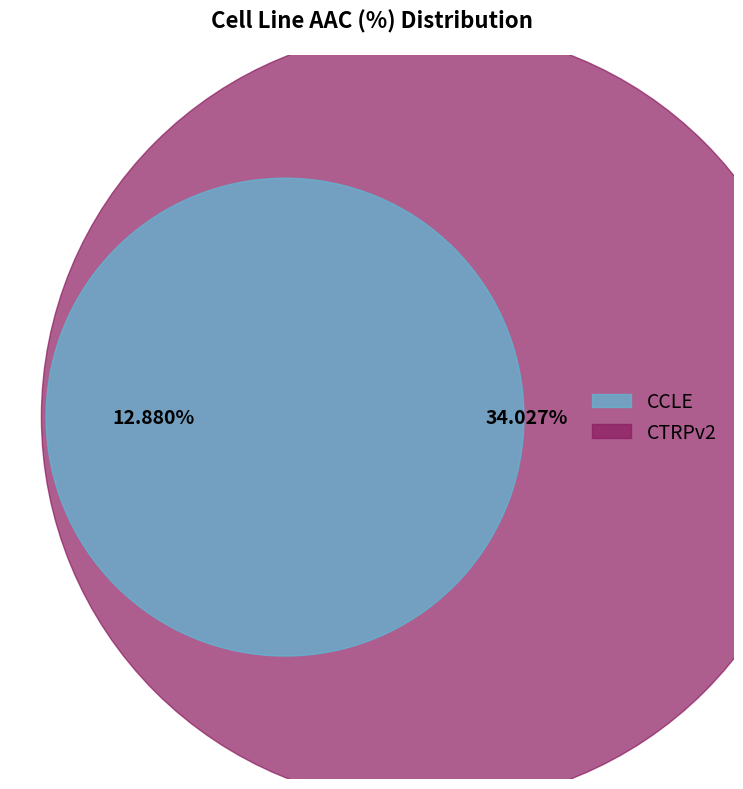

How many segments does this pie chart have?

2